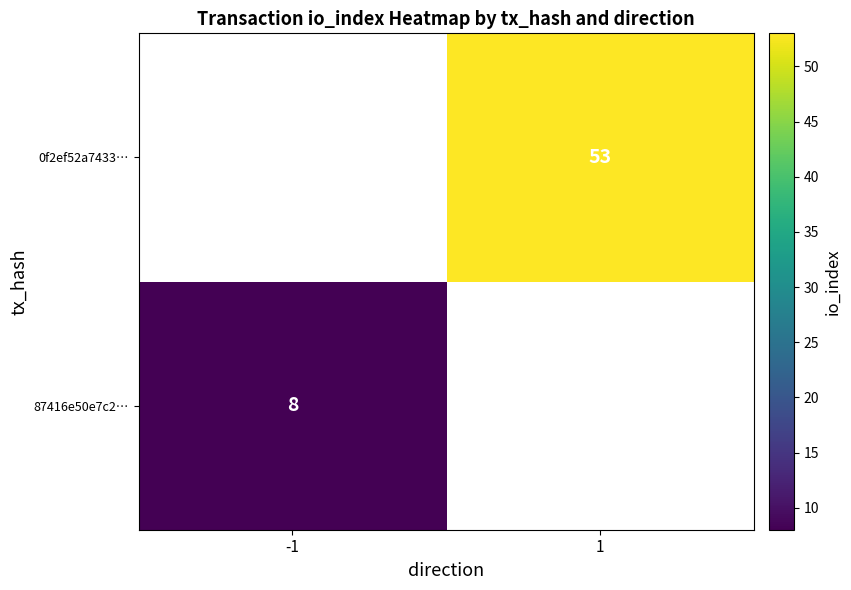

The 87416e50e7c2… series shows 11.7 at -1. True or false?

False